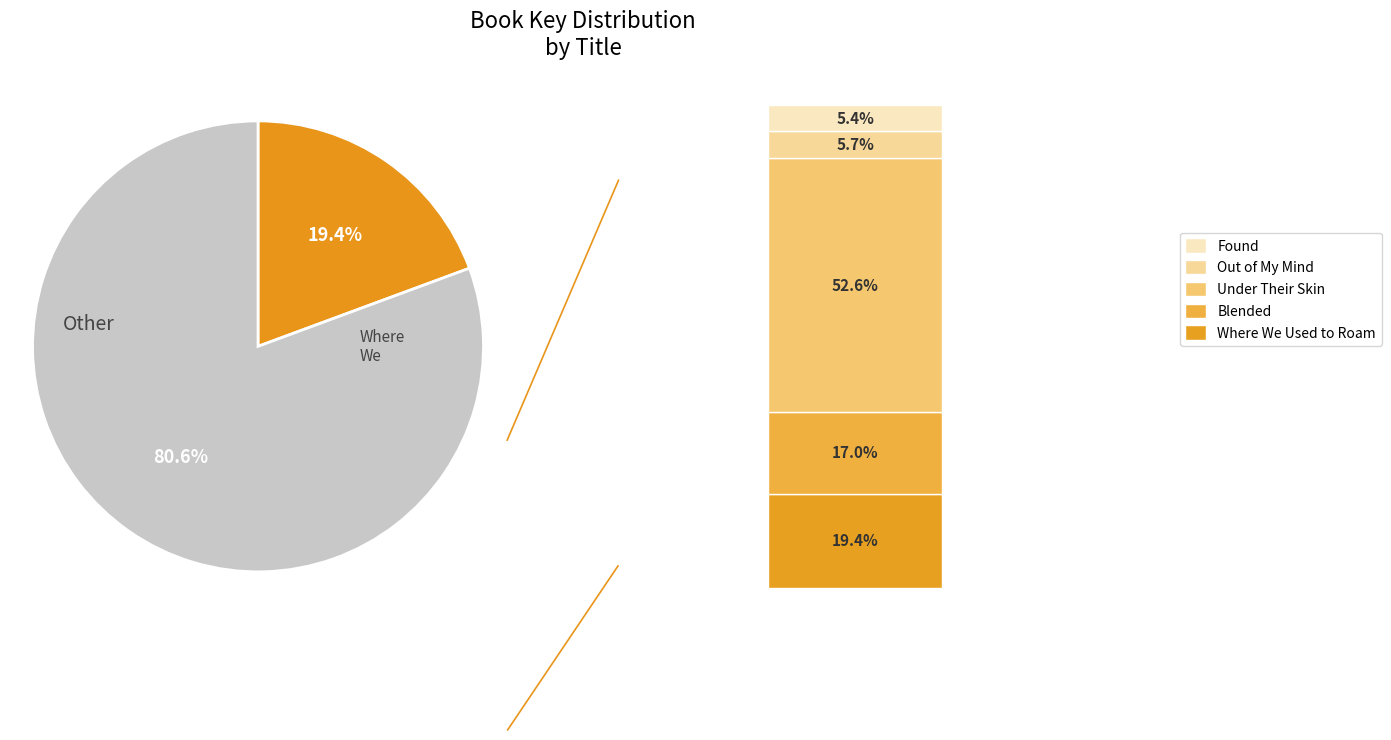

Does any single category account for the majority?

Yes